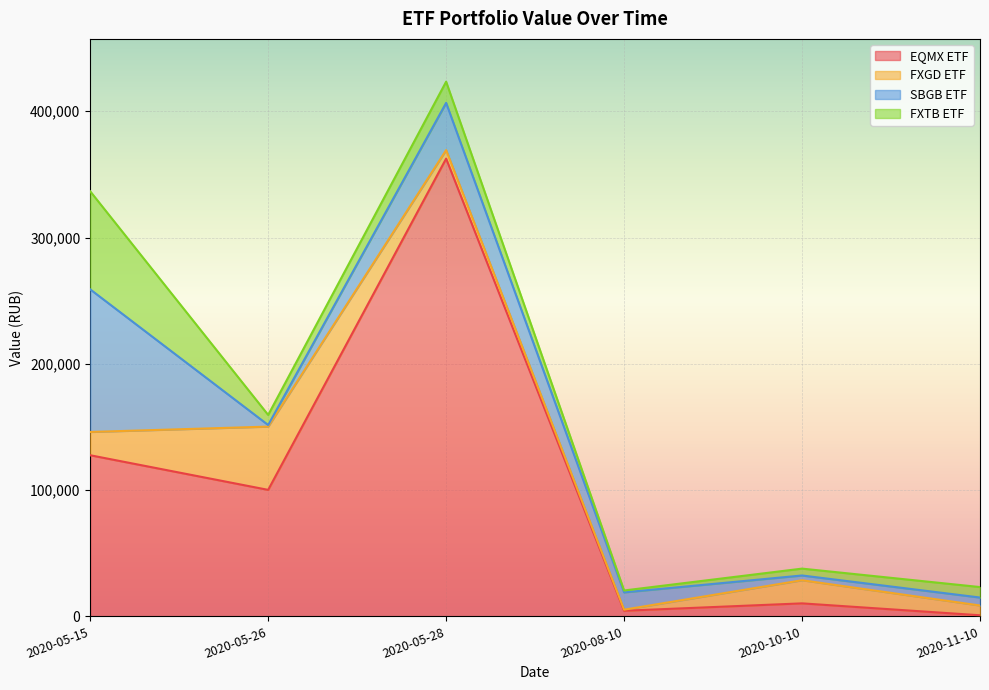

In SBGB ETF, how many points are lower than both neighbors (excluding endpoints)?

2